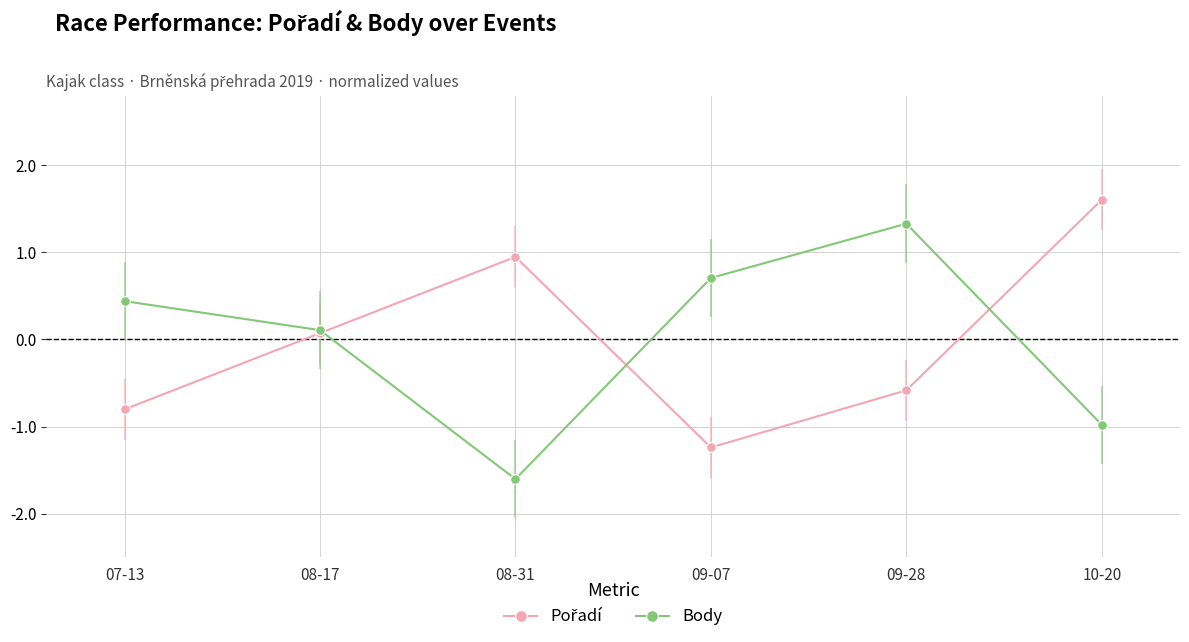

Read the Body value at 09-07.

0.7